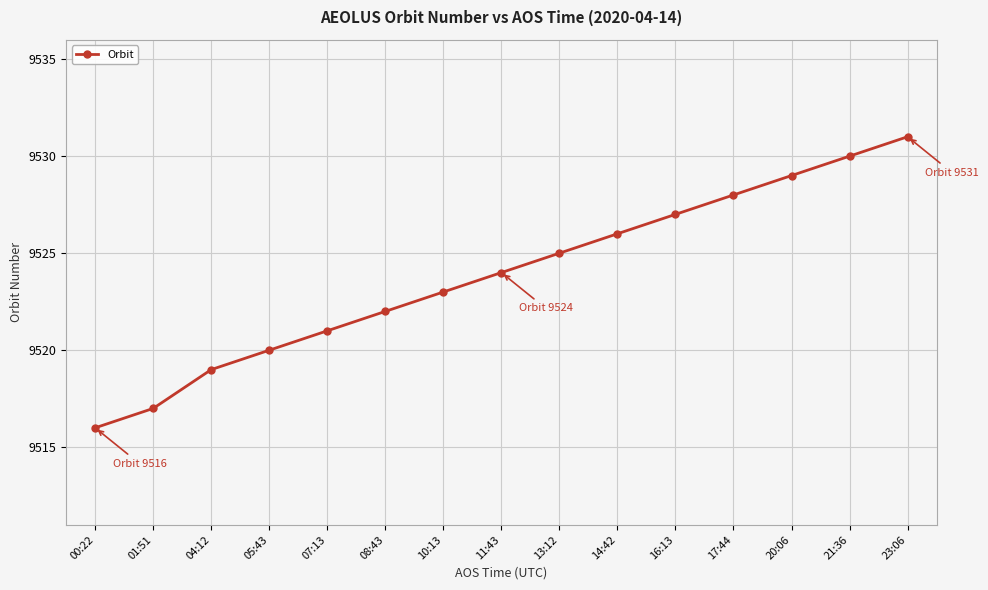

What position from the right is 14:42?

6